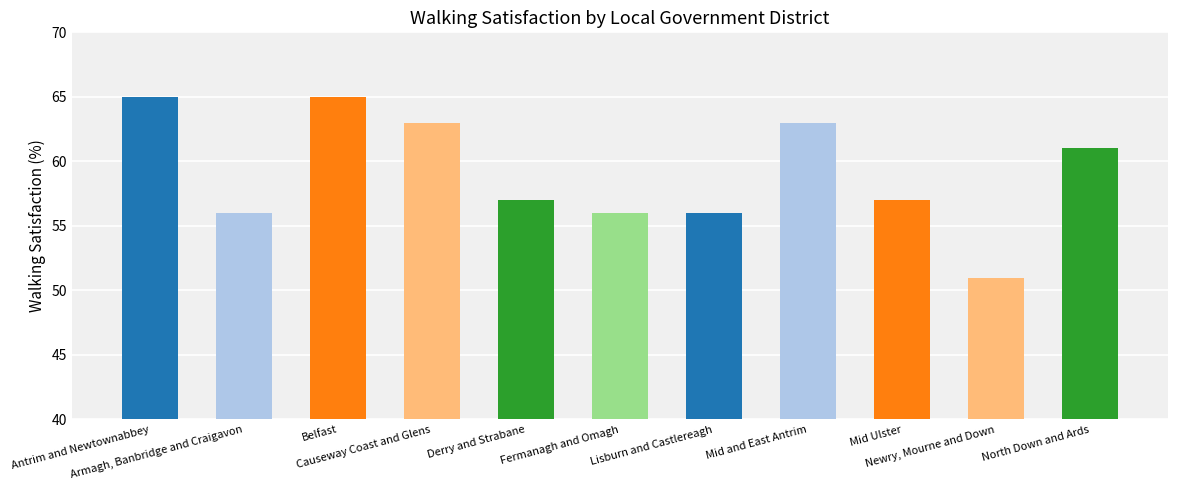

Which label corresponds to the smallest value in the chart?

Newry, Mourne and Down